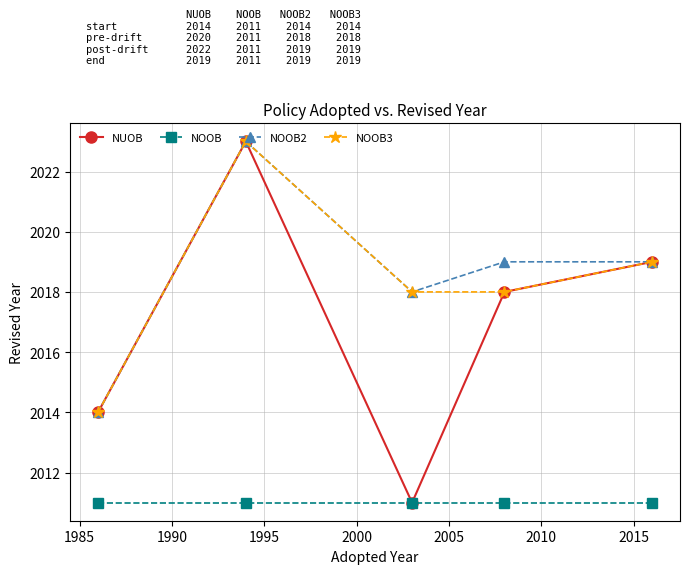

What are all the series names shown in the legend?

NUOB, NOOB, NOOB2, NOOB3